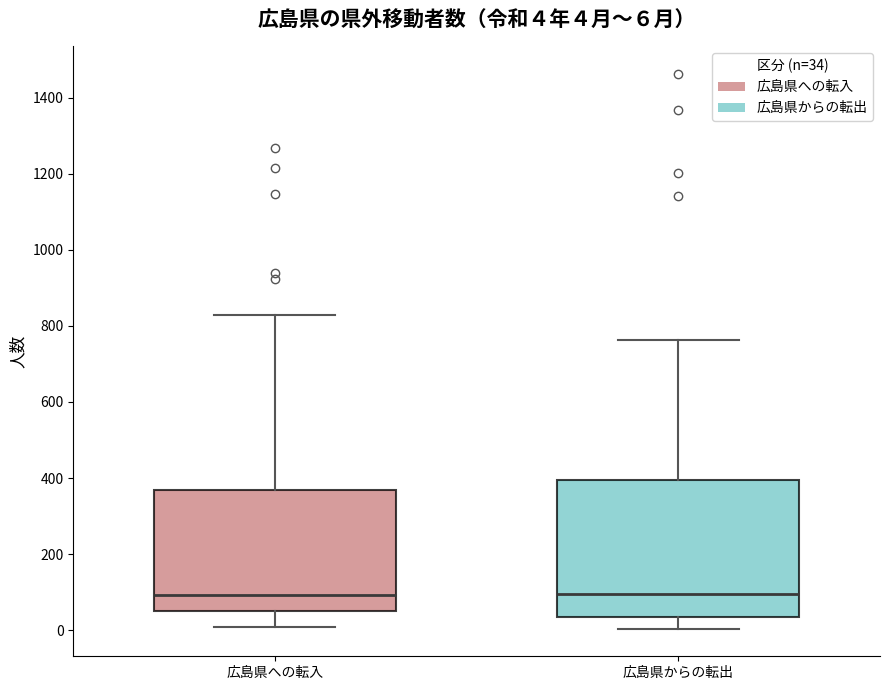

Which box is the tallest, from its lower edge to its upper edge?

広島県からの転出